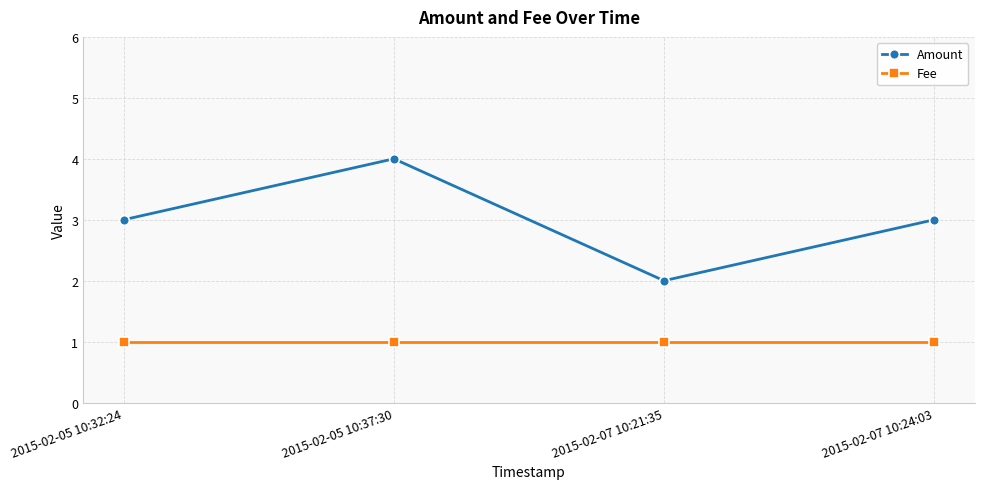

True or false: Amount and Fee intersect in this chart.

False